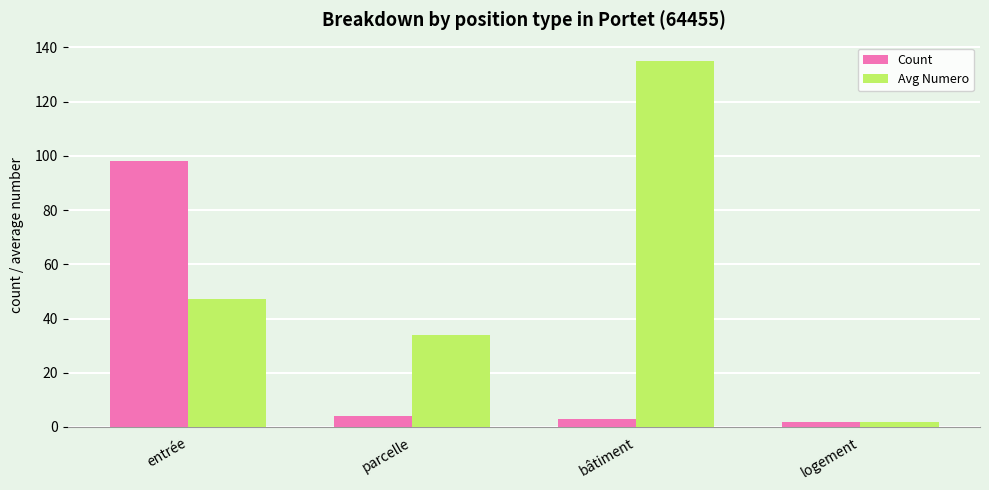

What value does the Avg Numero series have at bâtiment?

135.0